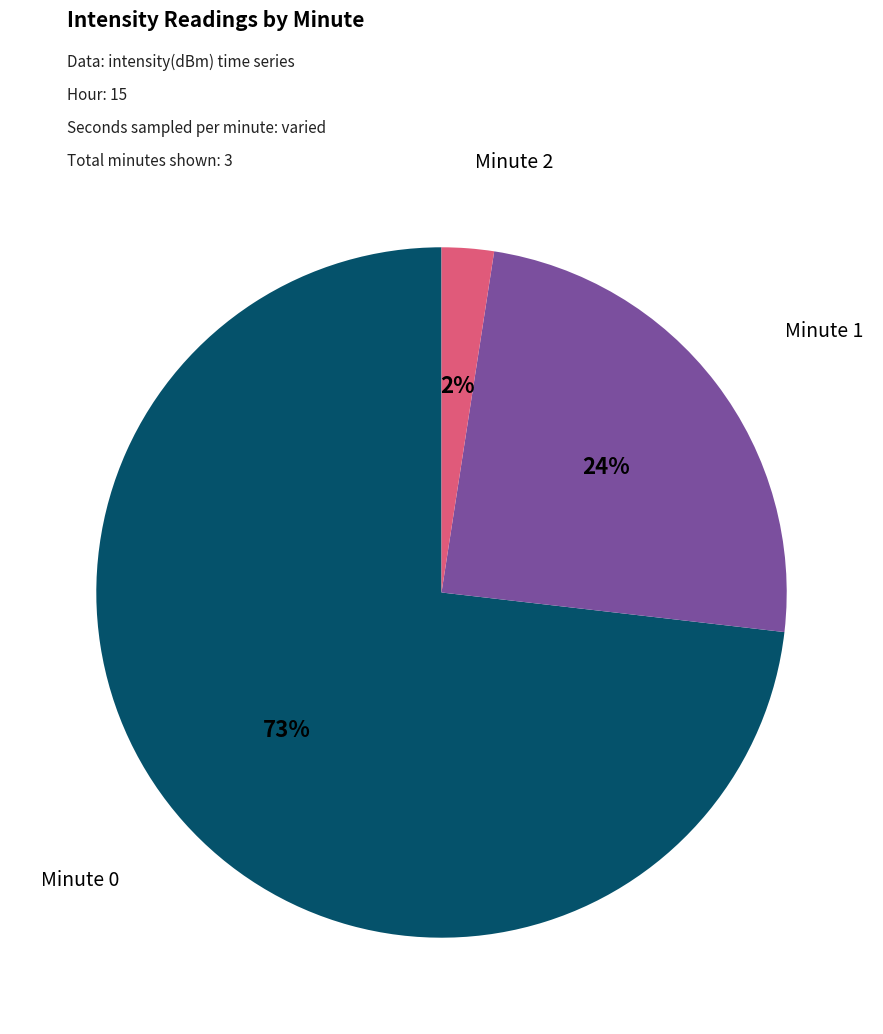

Is there any slice that represents more than half of the pie?

Yes